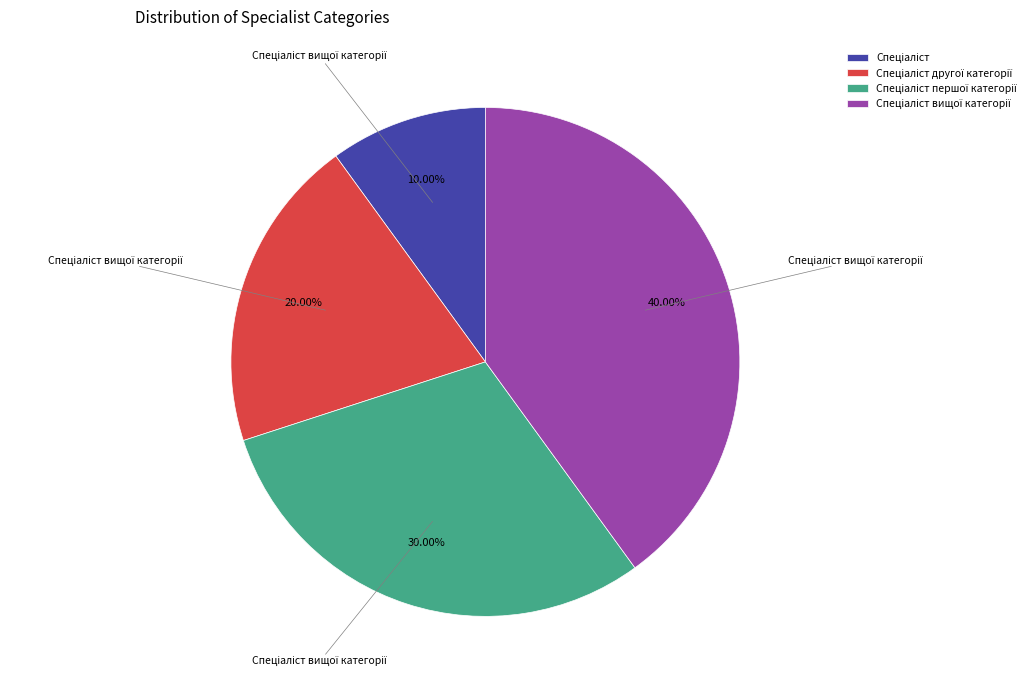

Is there any slice that represents more than half of the pie?

No